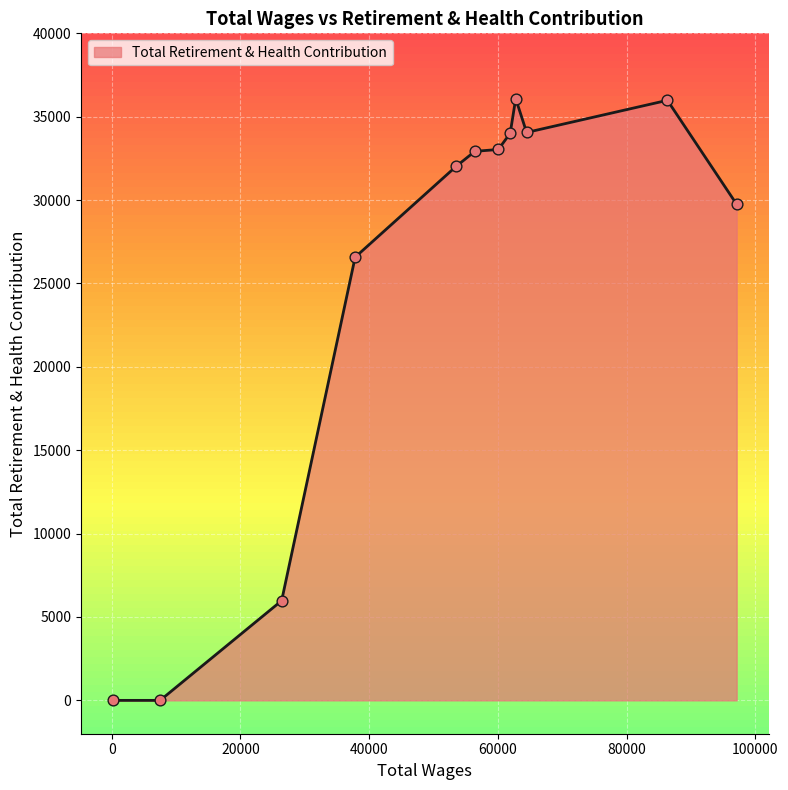

What is the difference between the maximum and minimum values?

36083